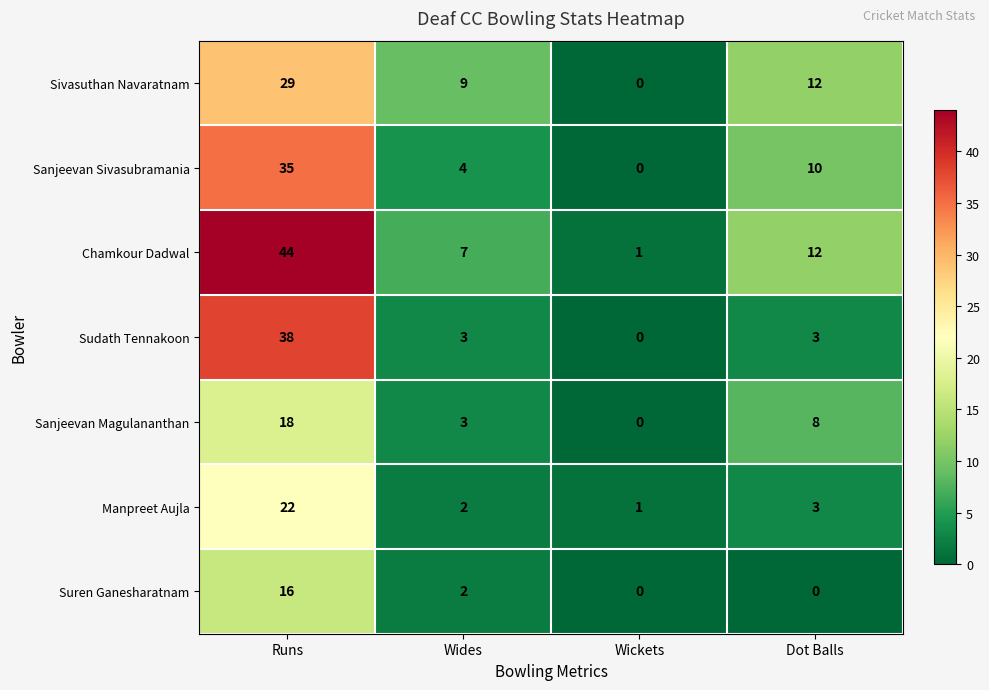

At which label does Sivasuthan Navaratnam first exceed 12?

Runs